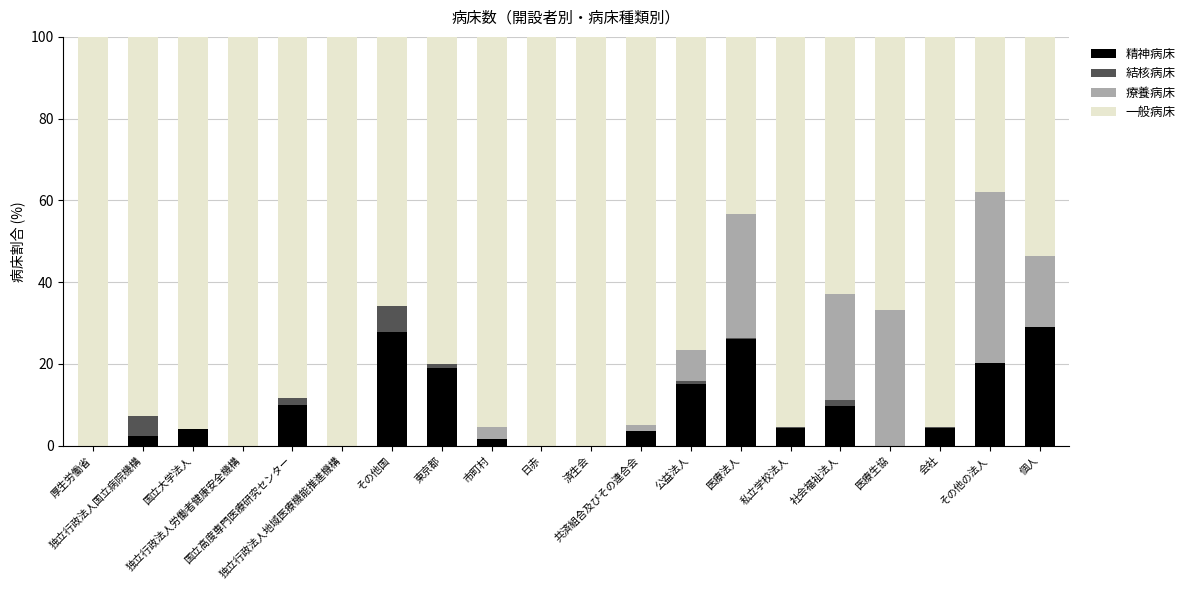

Count the number of data series in this chart.

4